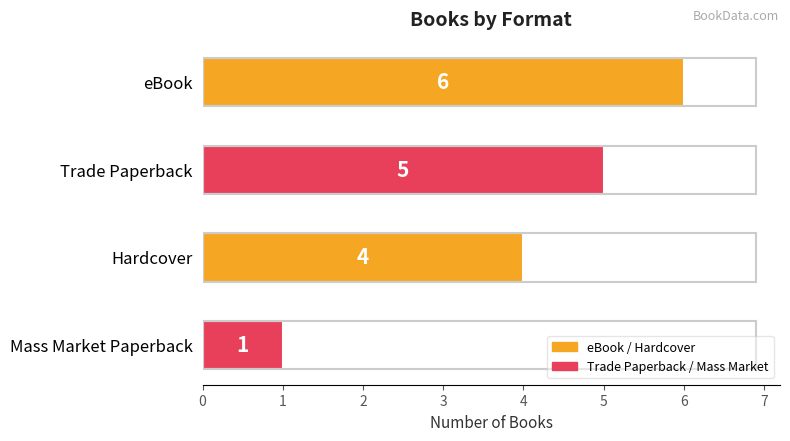

What is the smallest value displayed?

1